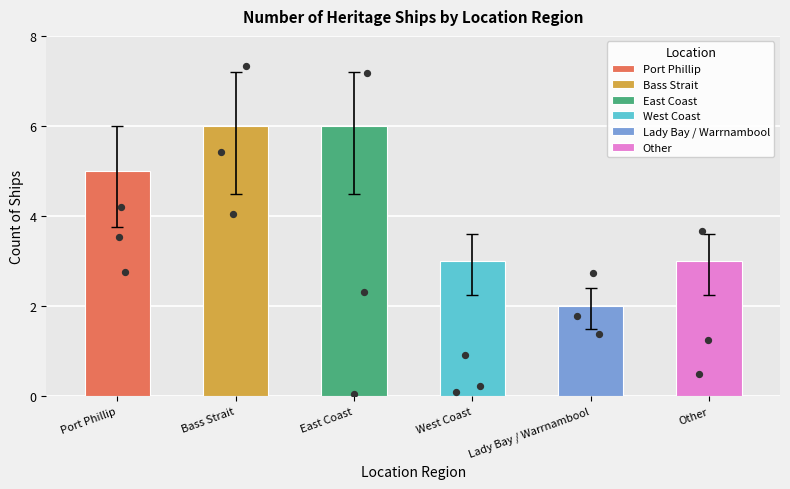

Which has a higher value, East Coast or Port Phillip?

East Coast